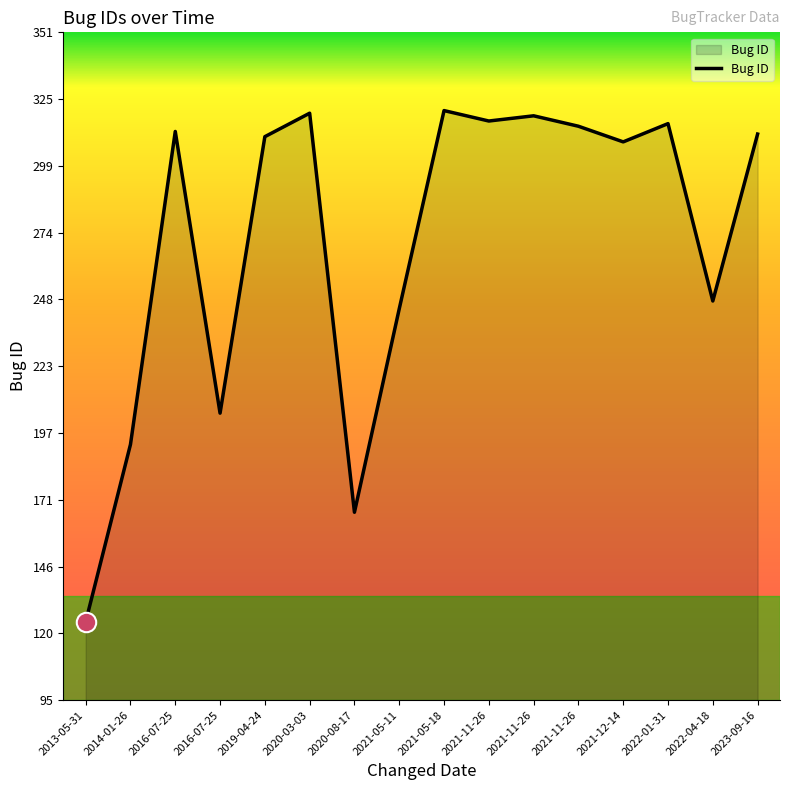

What is the label of the 11th point from the right?

2020-03-03